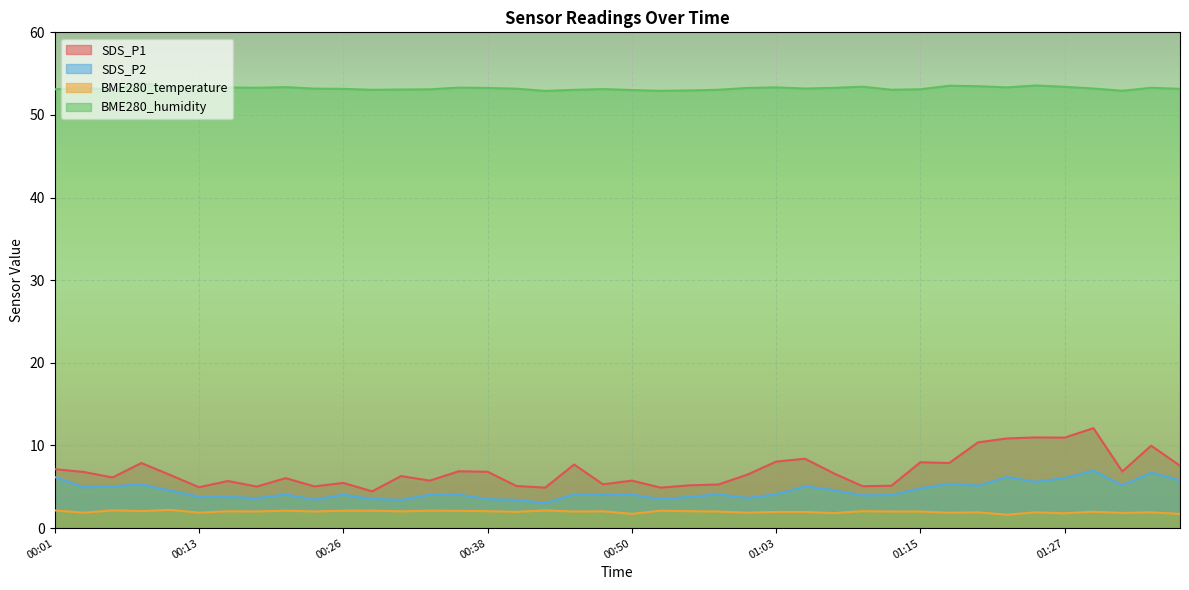

What is the average value of the BME280_humidity series?

53.2